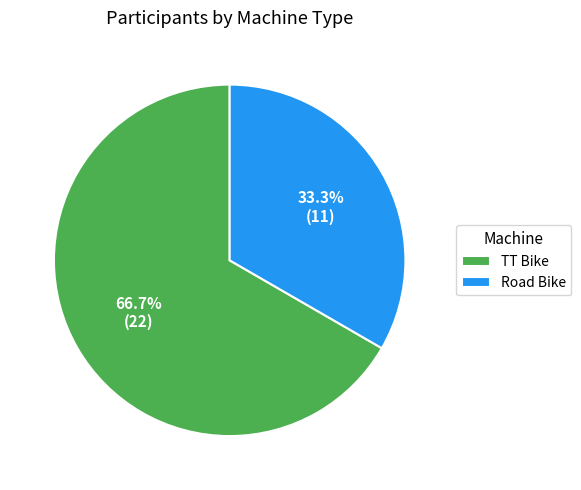

What percentage is the TT Bike slice, to the nearest percent?

67%